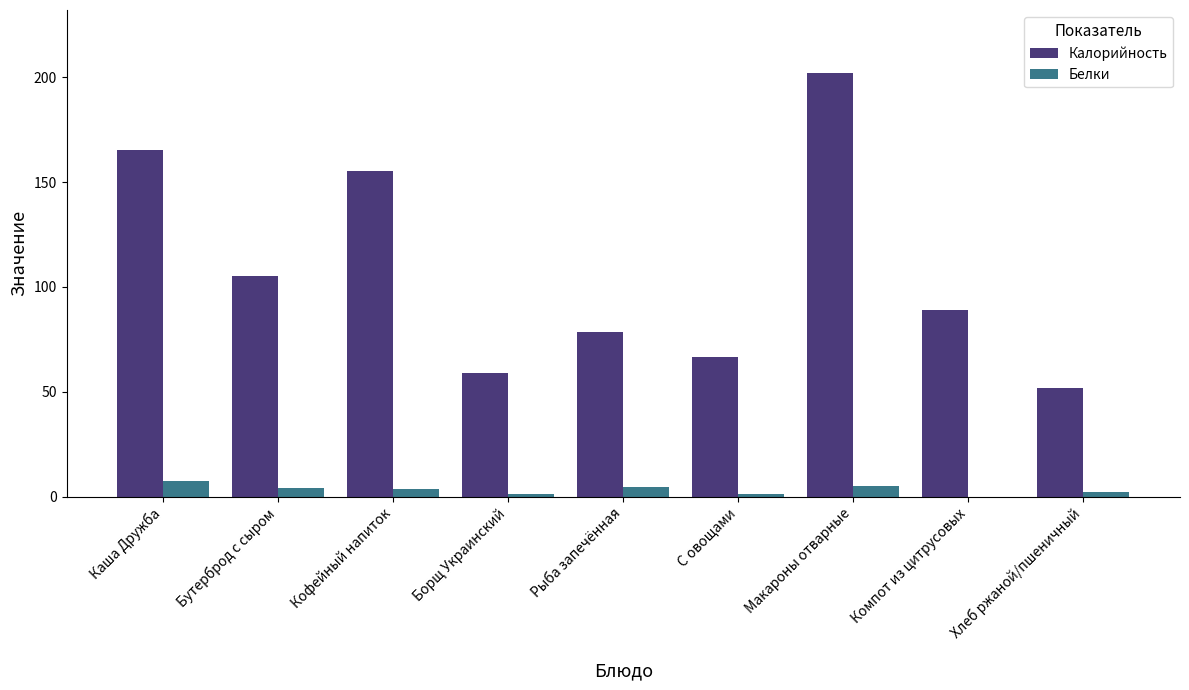

What is the sum of the Белки values at Борщ Украинский and Каша Дружба?

8.6